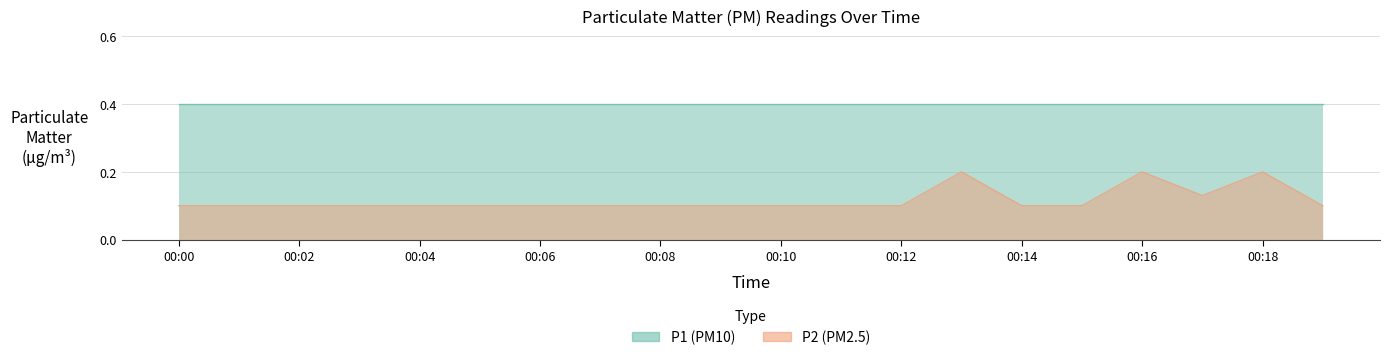

What is the average value?

0.1